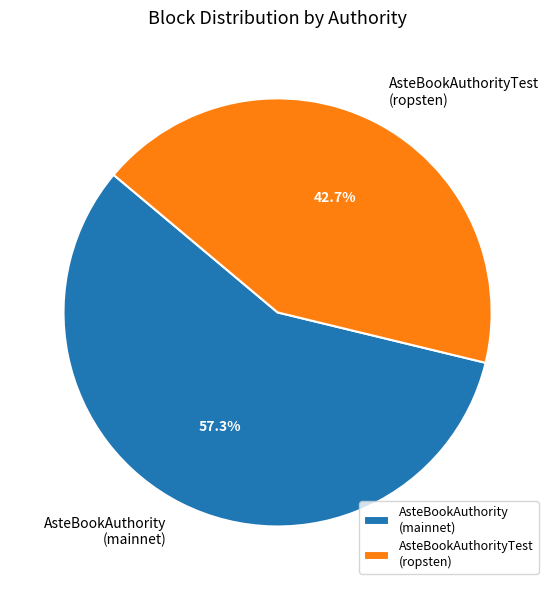

Approximately how many times larger is the value at AsteBookAuthority (mainnet) compared to AsteBookAuthorityTest (ropsten)?

1.3